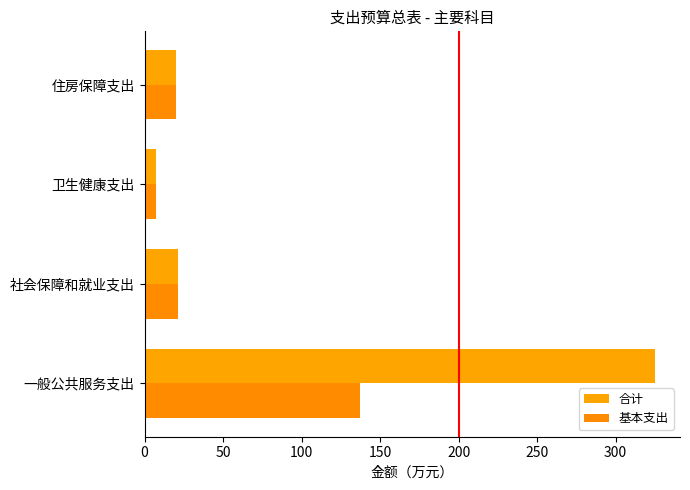

How many data points in 基本支出 are above 21?

2